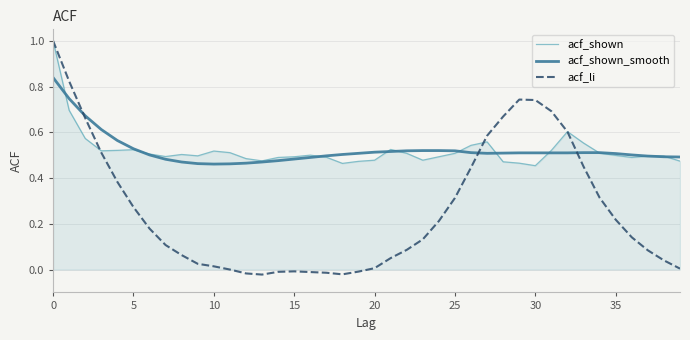

Which series has the widest spread of values?

acf_li